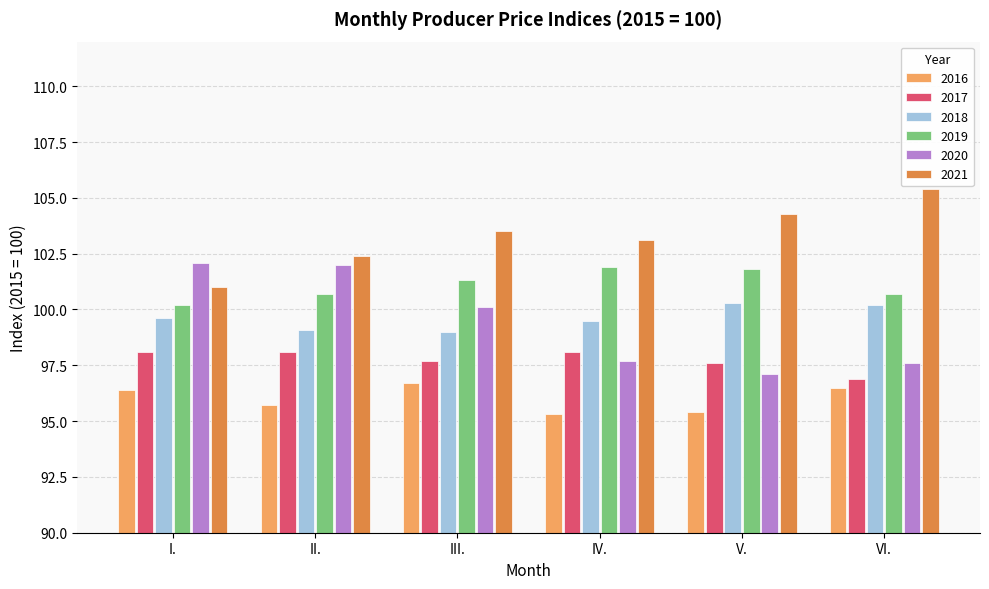

How many groups of bars are there?

6